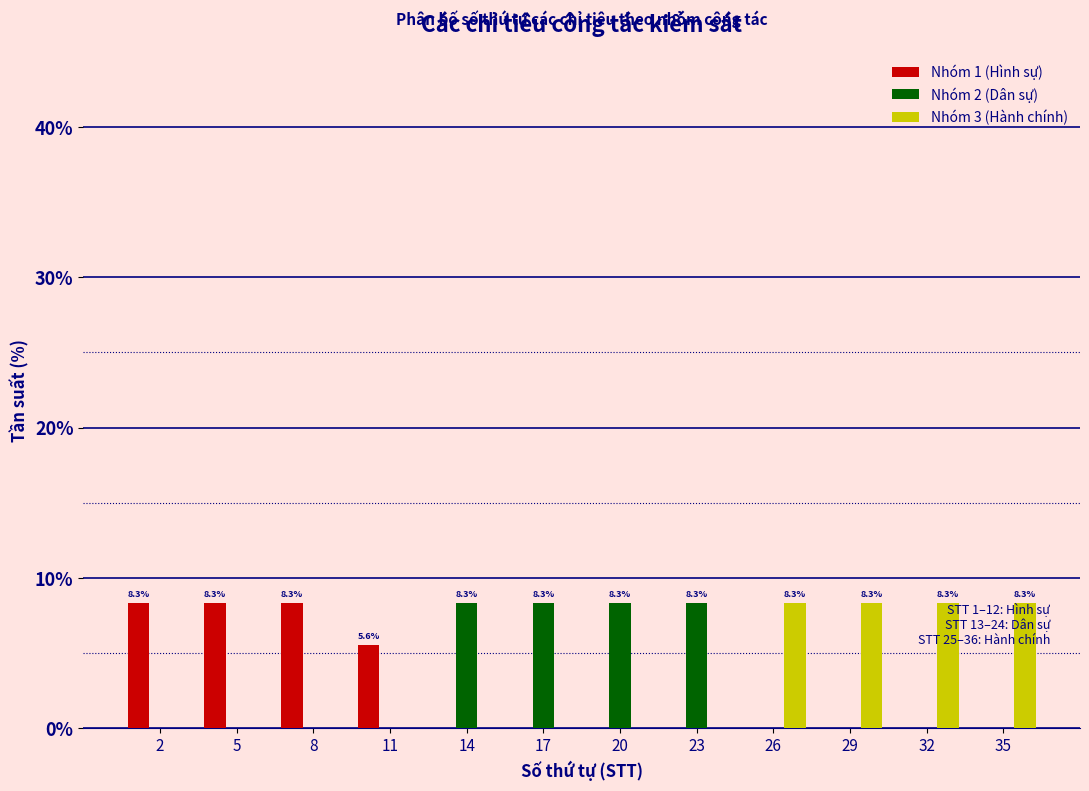

What is the total value across all series at 23?

8.3